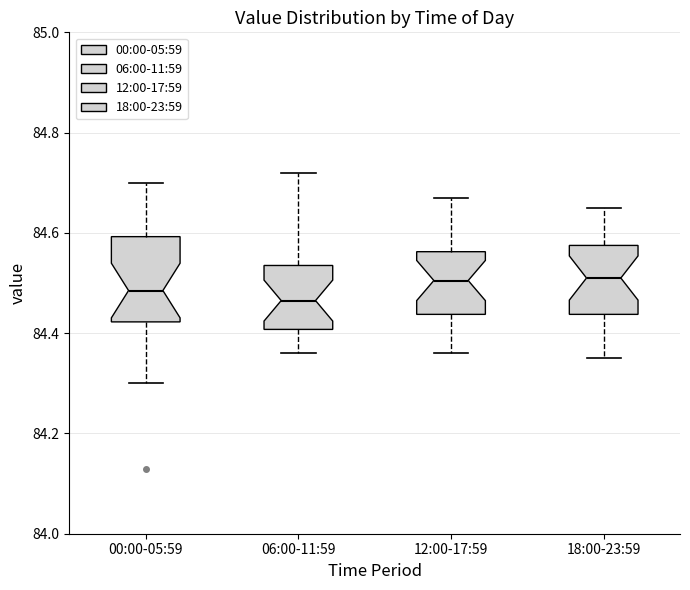

Reading left to right, transcribe this box plot: for each box, give where its median line is, the range the box spans, and where its two whiskers end, as read against the y-axis. The values are not printed on the chart, so give them approximately, as read against the axis.

00:00-05:59: median 84.48, box 84.42 to 84.60, whiskers 84.30 to 84.70
06:00-11:59: median 84.46, box 84.40 to 84.54, whiskers 84.36 to 84.72
12:00-17:59: median 84.50, box 84.44 to 84.56, whiskers 84.36 to 84.68
18:00-23:59: median 84.52, box 84.44 to 84.58, whiskers 84.36 to 84.66